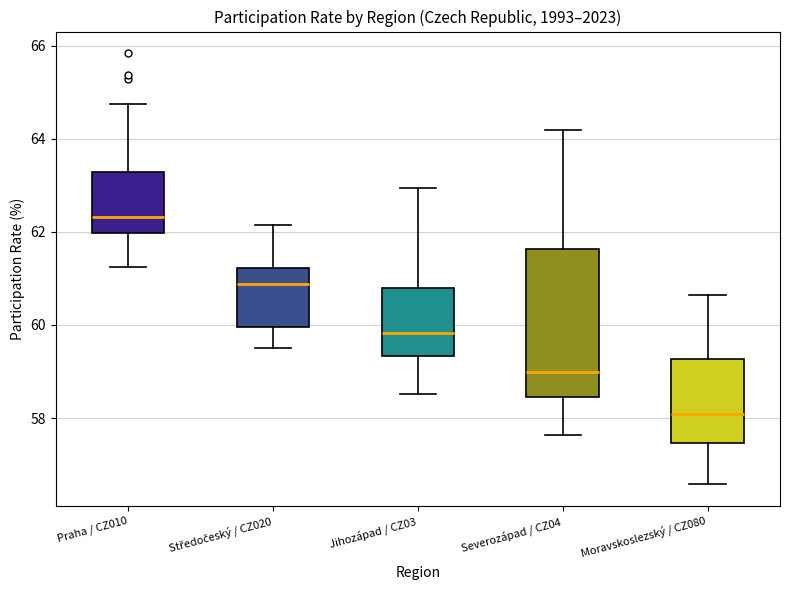

Reading left to right, read every box against the y-axis: the position of its median line, the range the box covers, and the ends of its whiskers. The values are not printed on the chart, so give them approximately, as read against the axis.

Praha / CZ010: median 62.4, box 62.0 to 63.2, whiskers 61.2 to 64.8
Středočeský / CZ020: median 60.8, box 60.0 to 61.2, whiskers 59.6 to 62.2
Jihozápad / CZ03: median 59.8, box 59.4 to 60.8, whiskers 58.6 to 63.0
Severozápad / CZ04: median 59.0, box 58.4 to 61.6, whiskers 57.6 to 64.2
Moravskoslezský / CZ080: median 58.0, box 57.4 to 59.2, whiskers 56.6 to 60.6